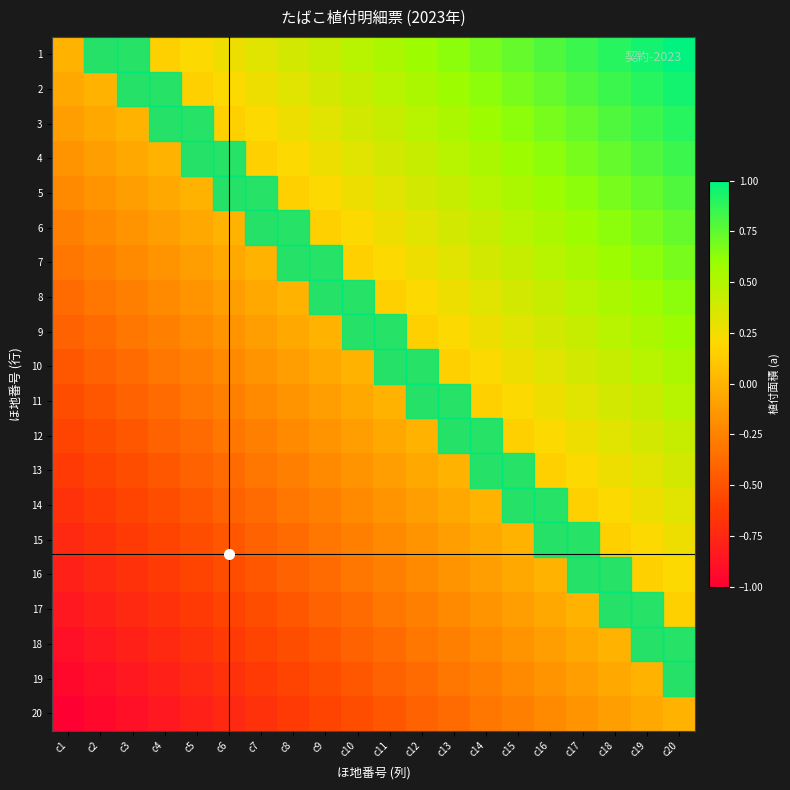

What is the difference between the highest and lowest values at c1?

1.0